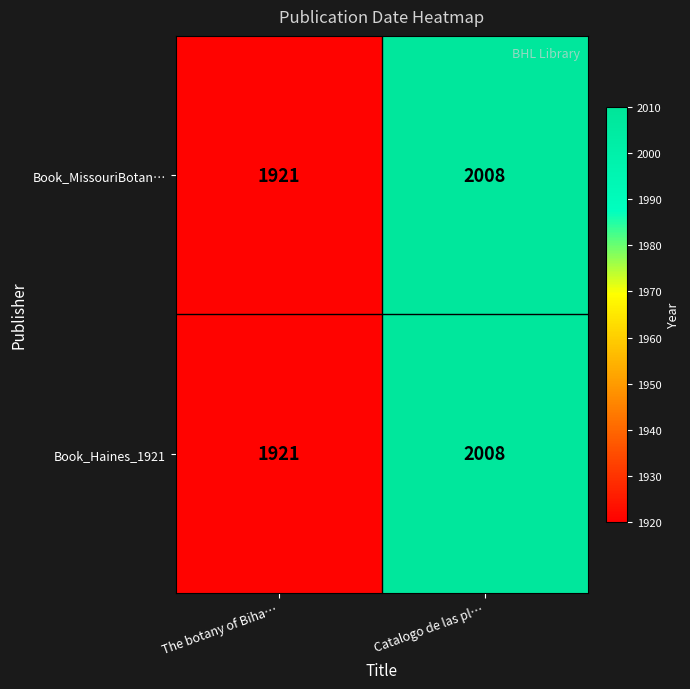

What is the difference between the Book_Haines_1921 values at Catalogo de las pl… and The botany of Biha…?

87